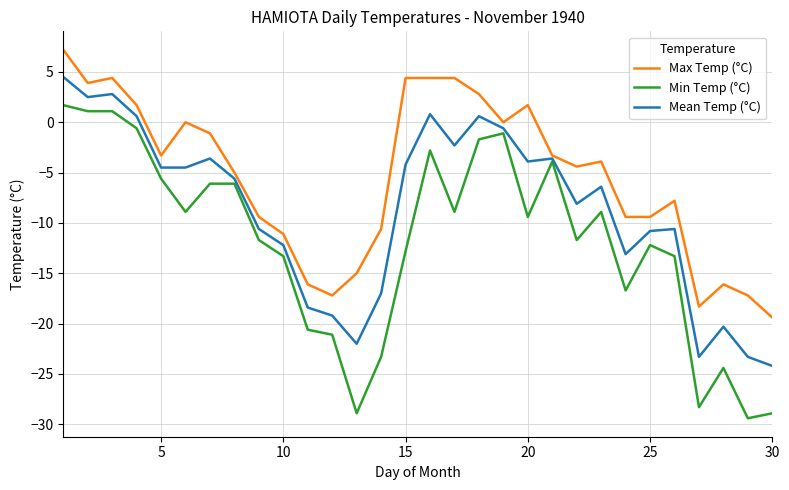

Which series has the largest total across all categories?

Max Temp (°C)